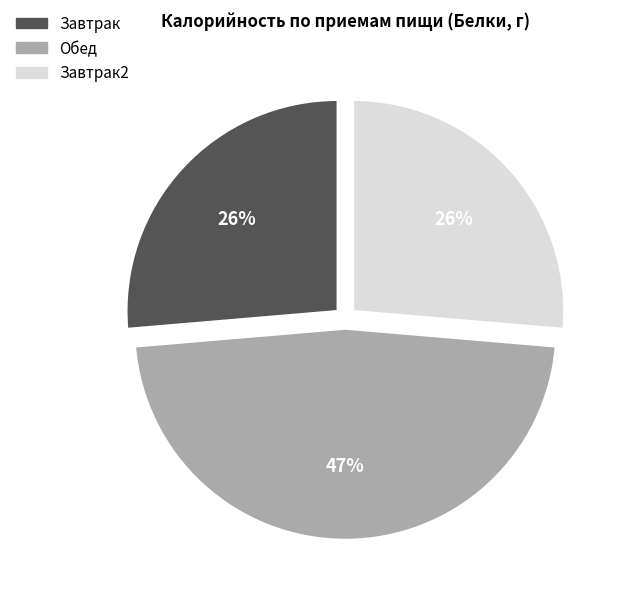

To the nearest percent, what is the difference between the largest and smallest slice percentages?

21%